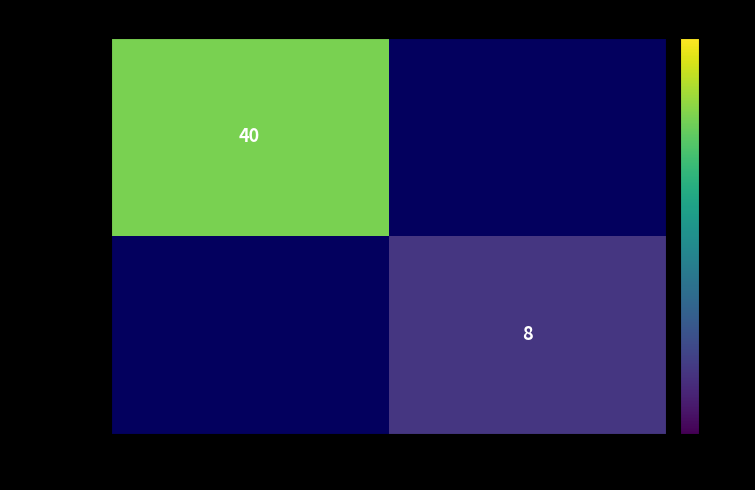

What is the minimum value shown in the chart?

8.0